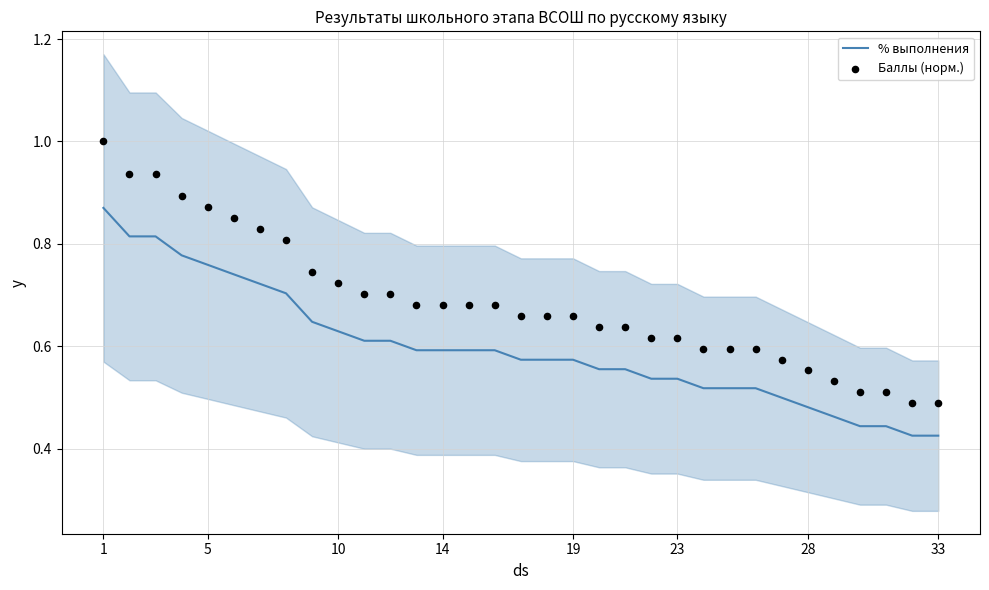

What are all the series names shown in the legend?

% выполнения, Баллы (норм.)